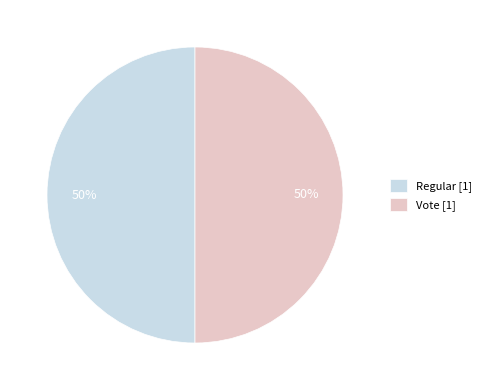

Do Vote [1] and Regular [1] together represent more than half of the pie?

Yes